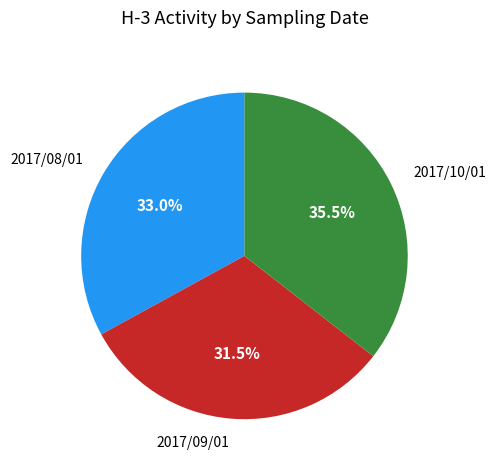

What percentage is the 2017/08/01 slice, to the nearest percent?

33%